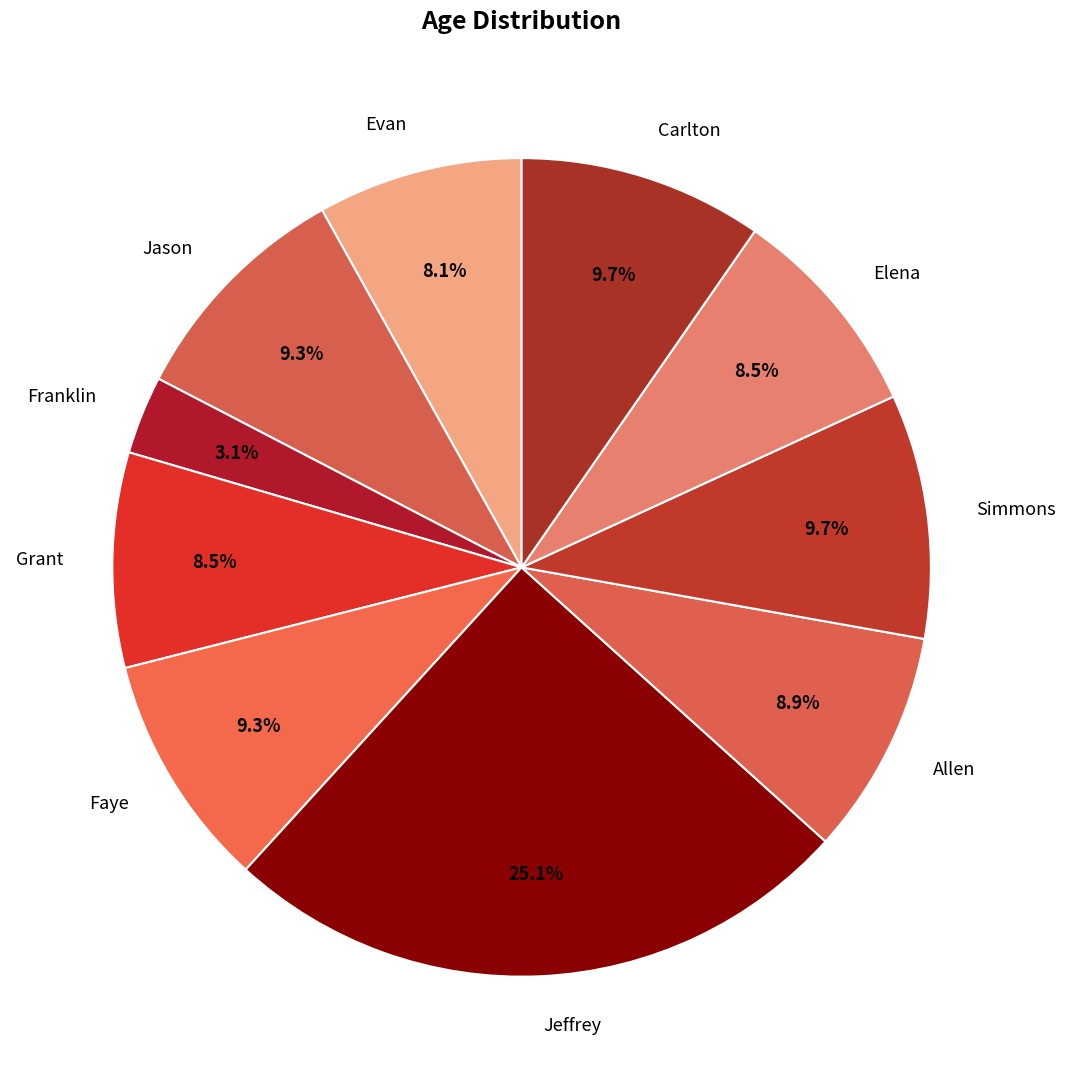

Is it true that Jason is 9% of the pie?

True